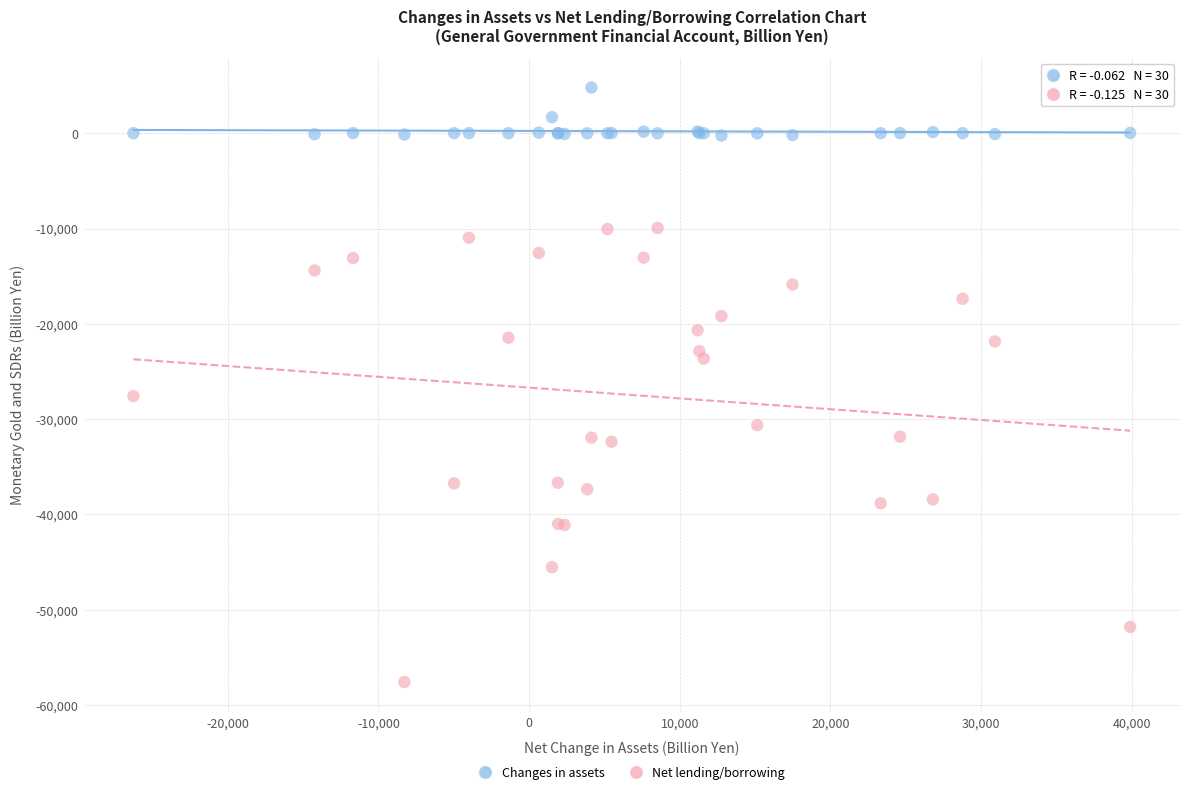

Which series has the largest Y range (max minus min)?

Net lending/borrowing